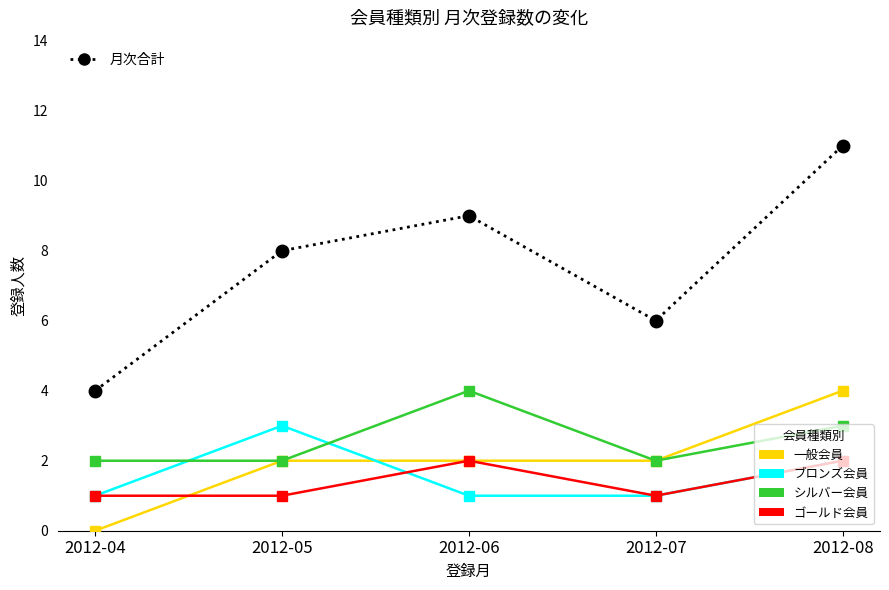

What is the maximum value shown in the chart?

11